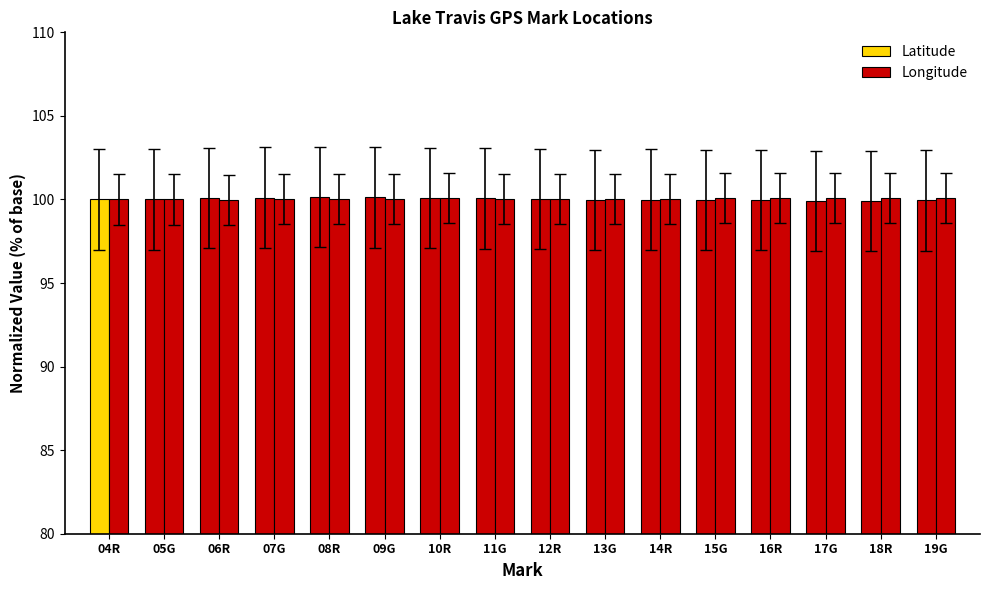

Which label corresponds to the largest value in the chart?

08R